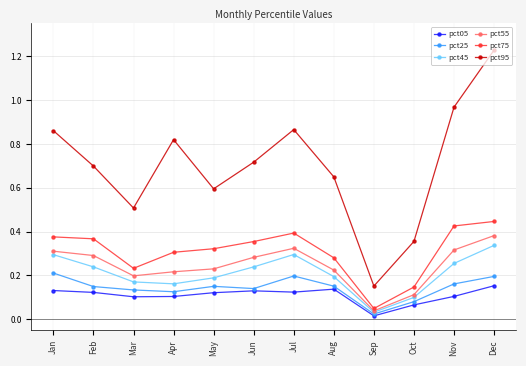

Rank the series at Nov from highest to lowest value.

pct95, pct75, pct55, pct45, pct25, pct05